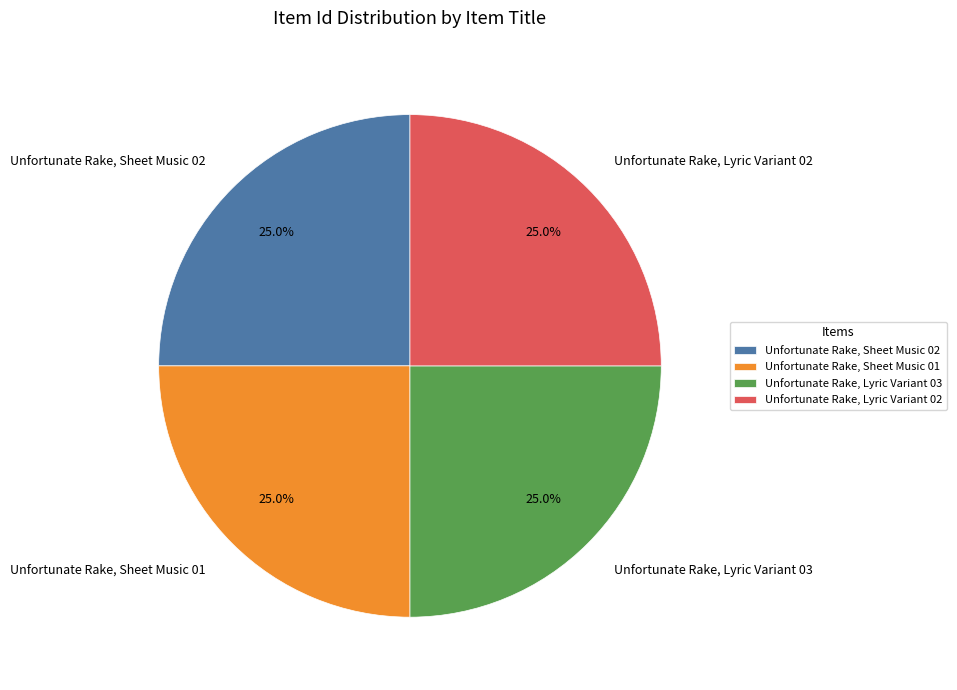

Approximately how many times larger is the value at Unfortunate Rake, Lyric Variant 03 compared to Unfortunate Rake, Sheet Music 01?

1.0